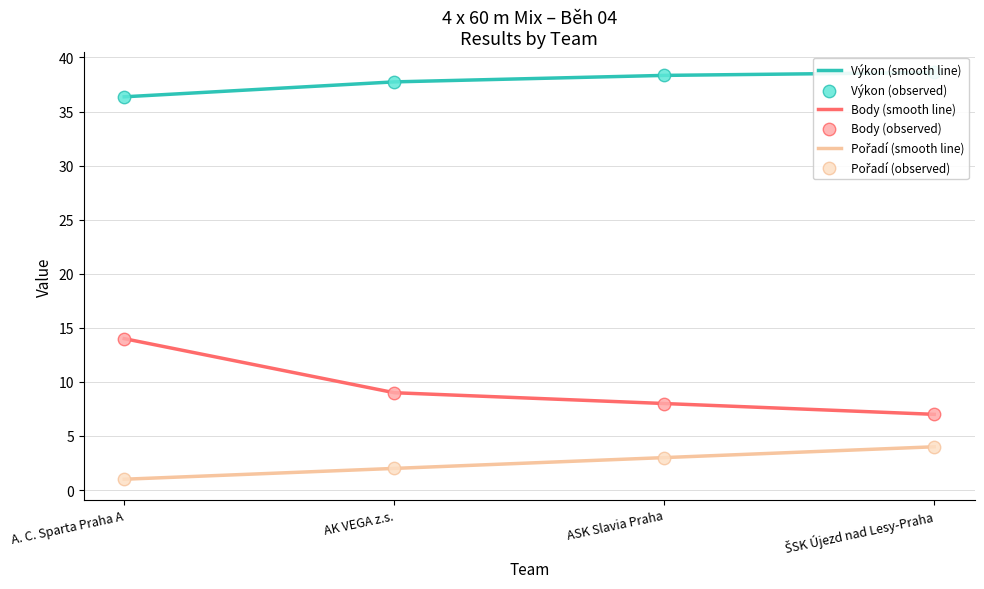

Which series has the largest Y range (max minus min)?

Body (smooth line)